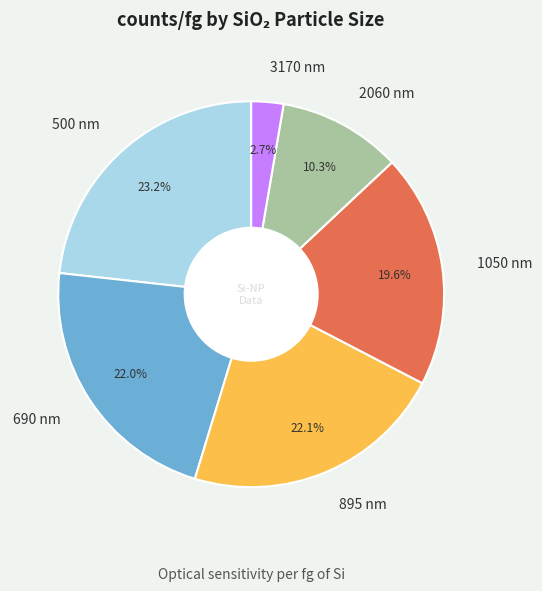

What is the largest slice in the pie chart?

500 nm